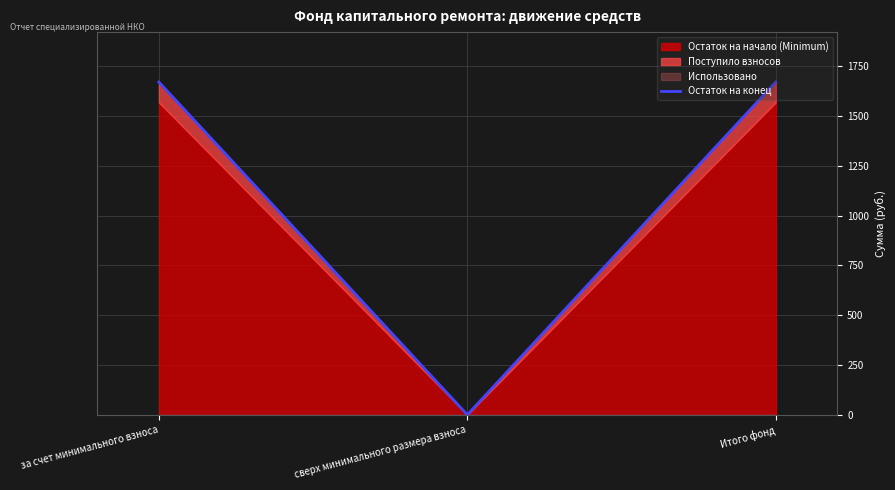

True or false: the data shows 629.5 at за счет минимального взноса.

False